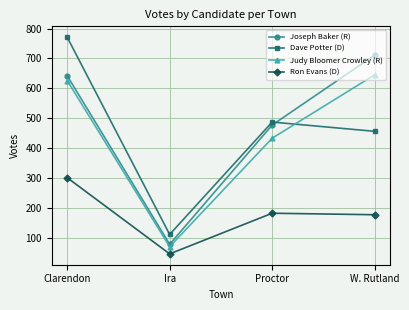

What is the label of the 2nd point from the left?

Ira